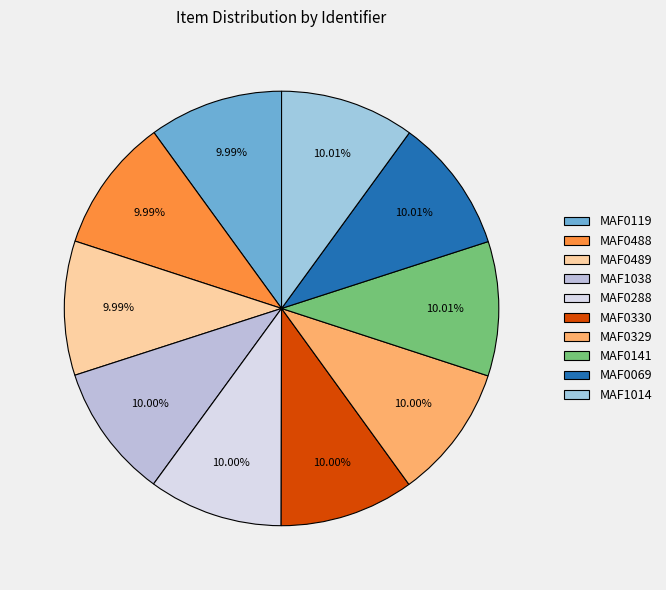

What is the smallest slice in the pie chart?

MAF0119